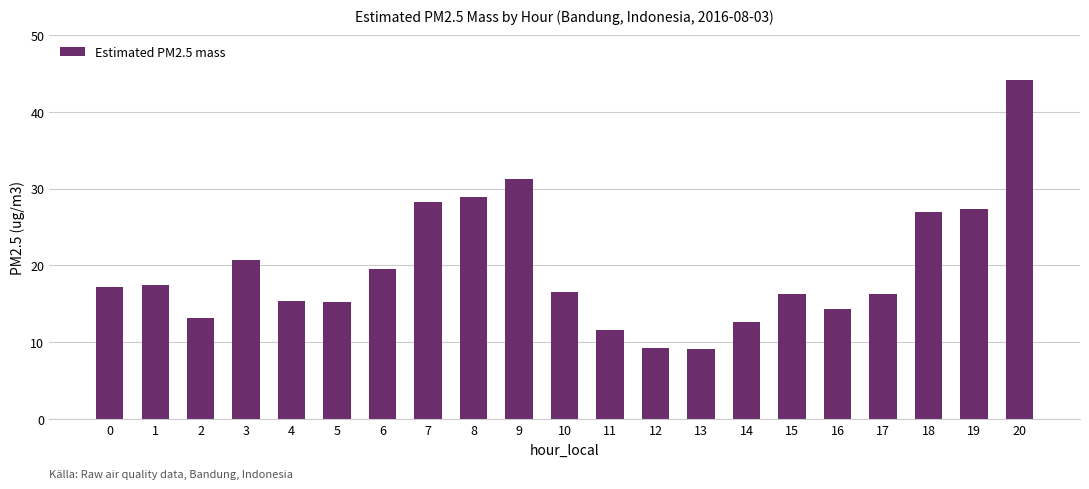

Approximately how many times larger is the value at 11 compared to 3?

0.6